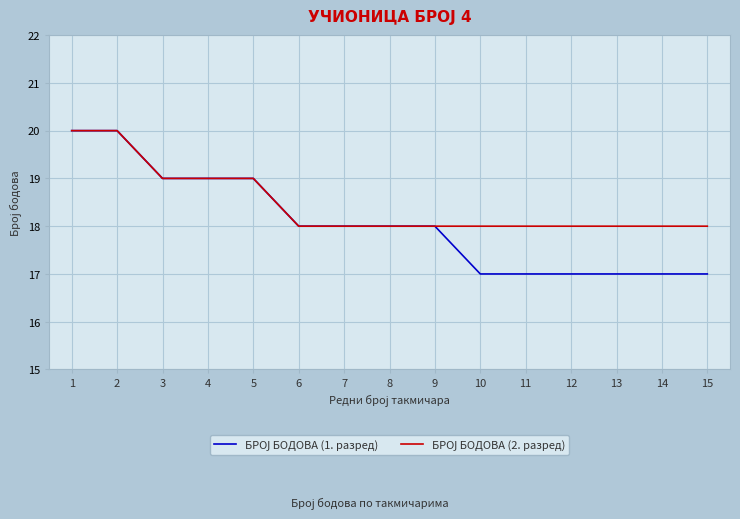

What is the minimum value shown in the chart?

17